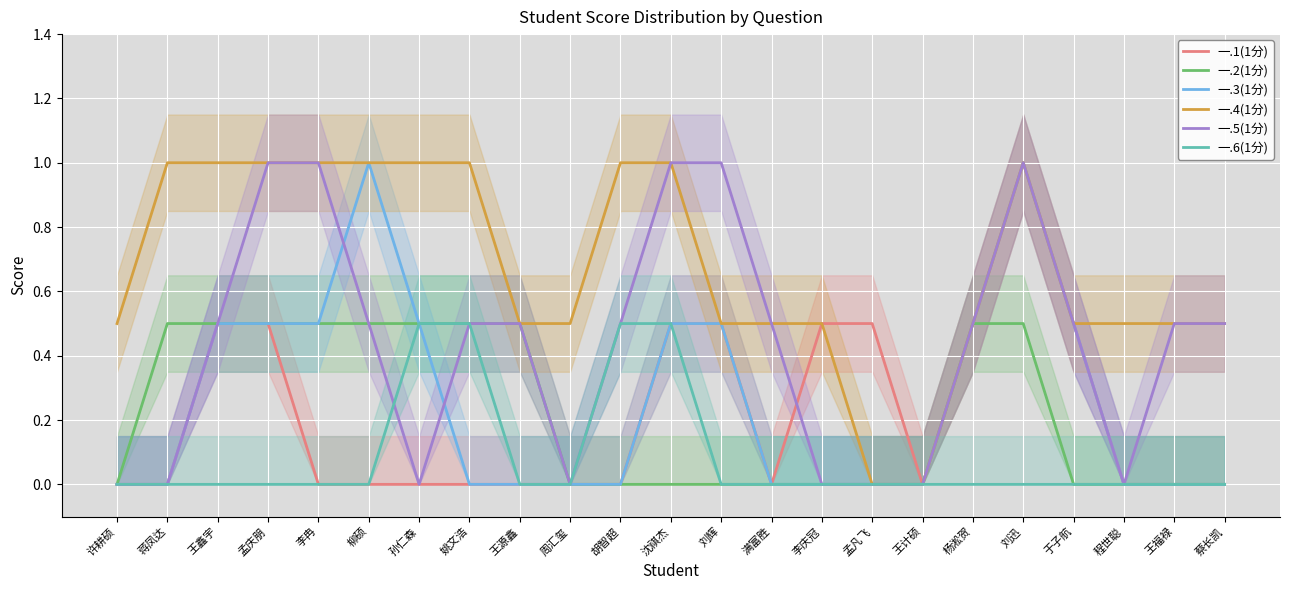

What position from the right is 李庆冠?

9